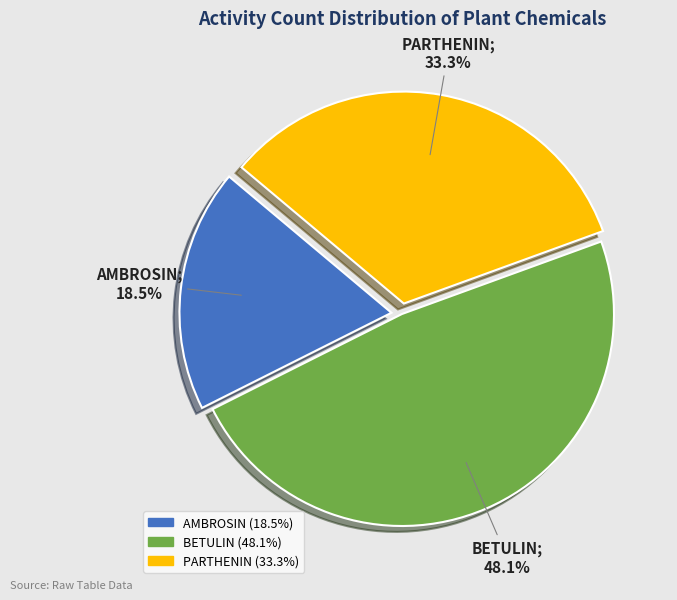

True or false: BETULIN accounts for 48% of the total.

True